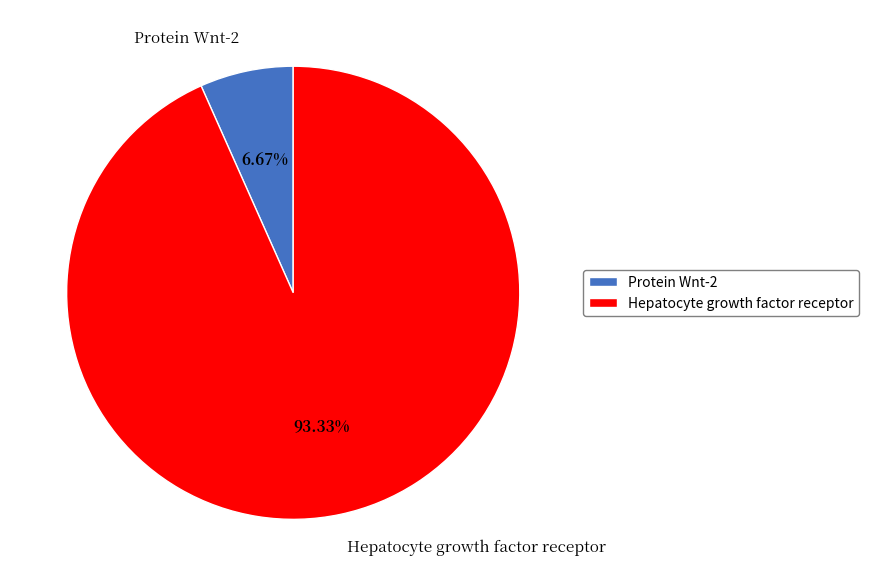

How many segments does this pie chart have?

2